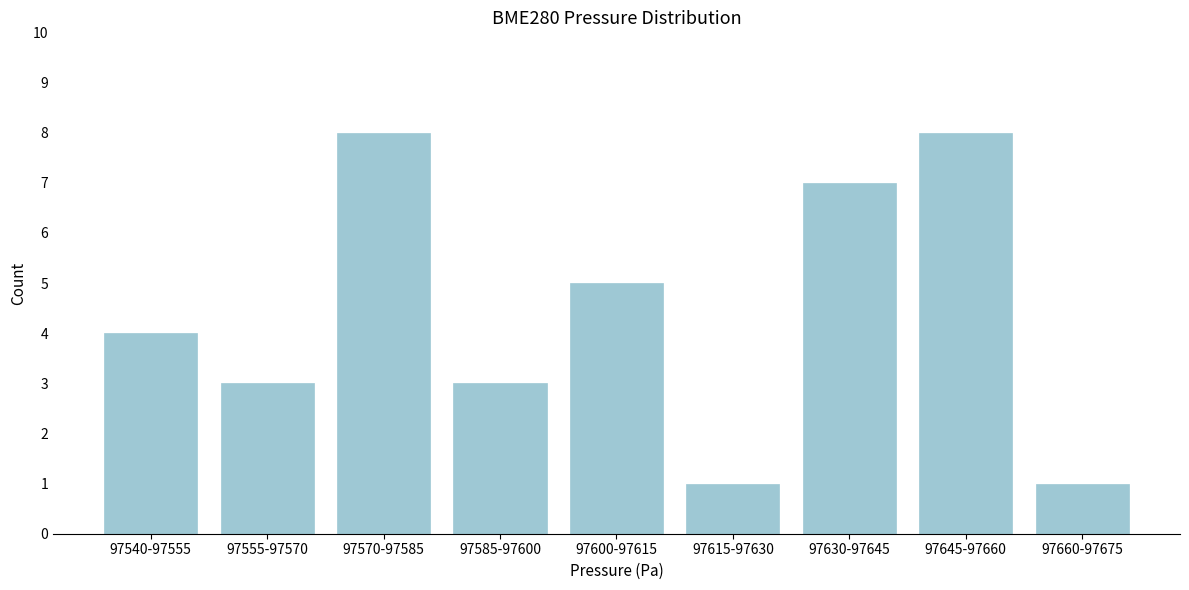

Reading left to right, transcribe all the data shown in this chart.

97540-97555=4	97555-97570=3	97570-97585=8	97585-97600=3	97600-97615=5	97615-97630=1	97630-97645=7	97645-97660=8	97660-97675=1